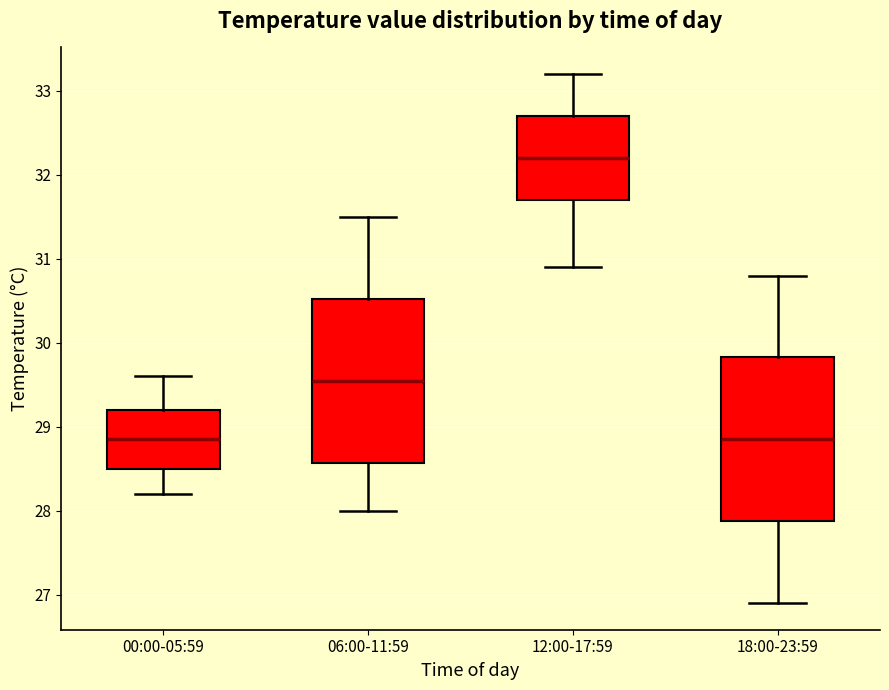

Reading left to right, transcribe this box plot: for each box, give where its median line is, the range the box spans, and where its two whiskers end, as read against the y-axis. The values are not printed on the chart, so give them approximately, as read against the axis.

00:00-05:59: median 28.9, box 28.5 to 29.2, whiskers 28.2 to 29.6
06:00-11:59: median 29.6, box 28.6 to 30.5, whiskers 28.0 to 31.5
12:00-17:59: median 32.2, box 31.7 to 32.7, whiskers 30.9 to 33.2
18:00-23:59: median 28.9, box 27.9 to 29.8, whiskers 26.9 to 30.8